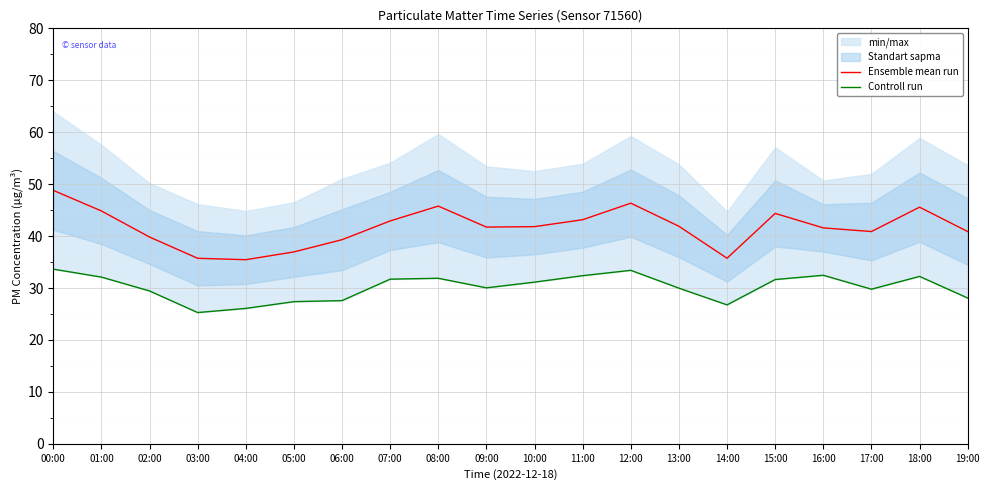

Rank the categories by Ensemble mean run value from lowest to highest.

04:00, 03:00, 14:00, 05:00, 06:00, 02:00, 17:00, 19:00, 16:00, 09:00, 10:00, 13:00, 07:00, 11:00, 15:00, 01:00, 18:00, 08:00, 12:00, 00:00